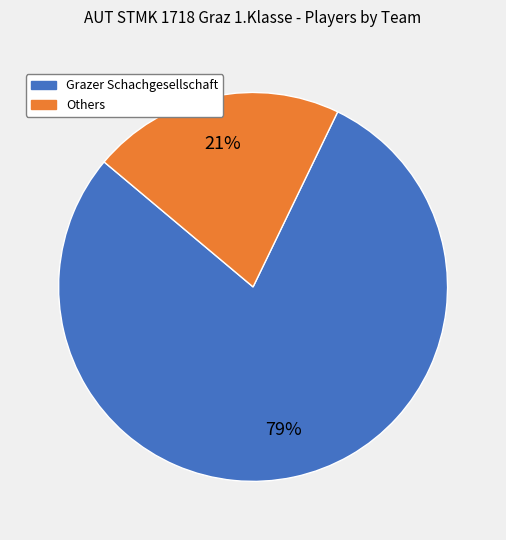

To the nearest percent, what is the average slice percentage?

50%